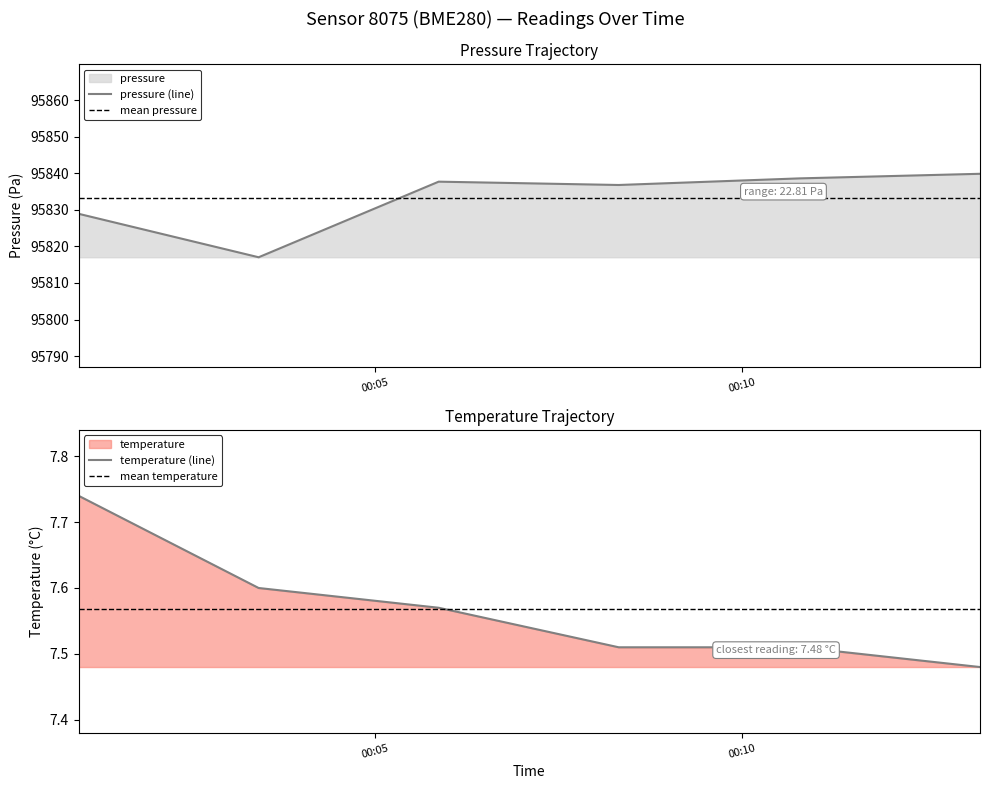

What is the average value of the temperature series?

7.6